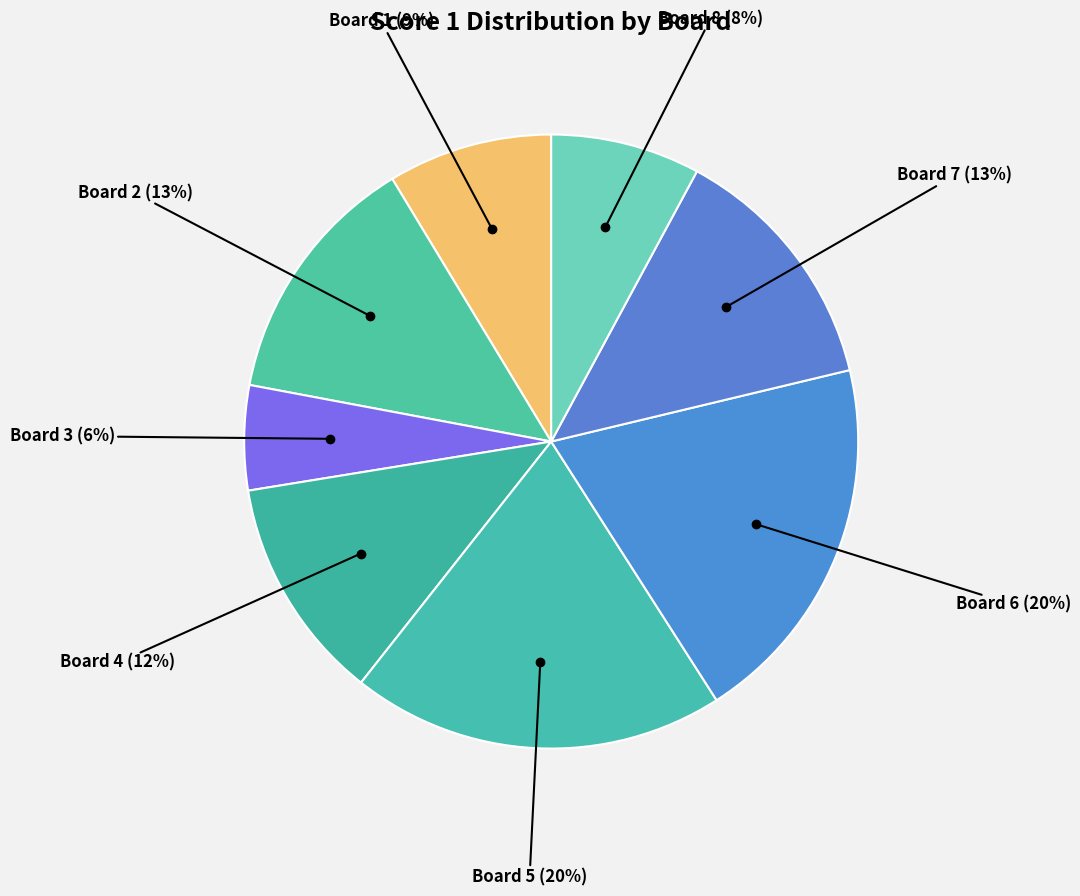

To the nearest percent, what is the average slice percentage?

12%